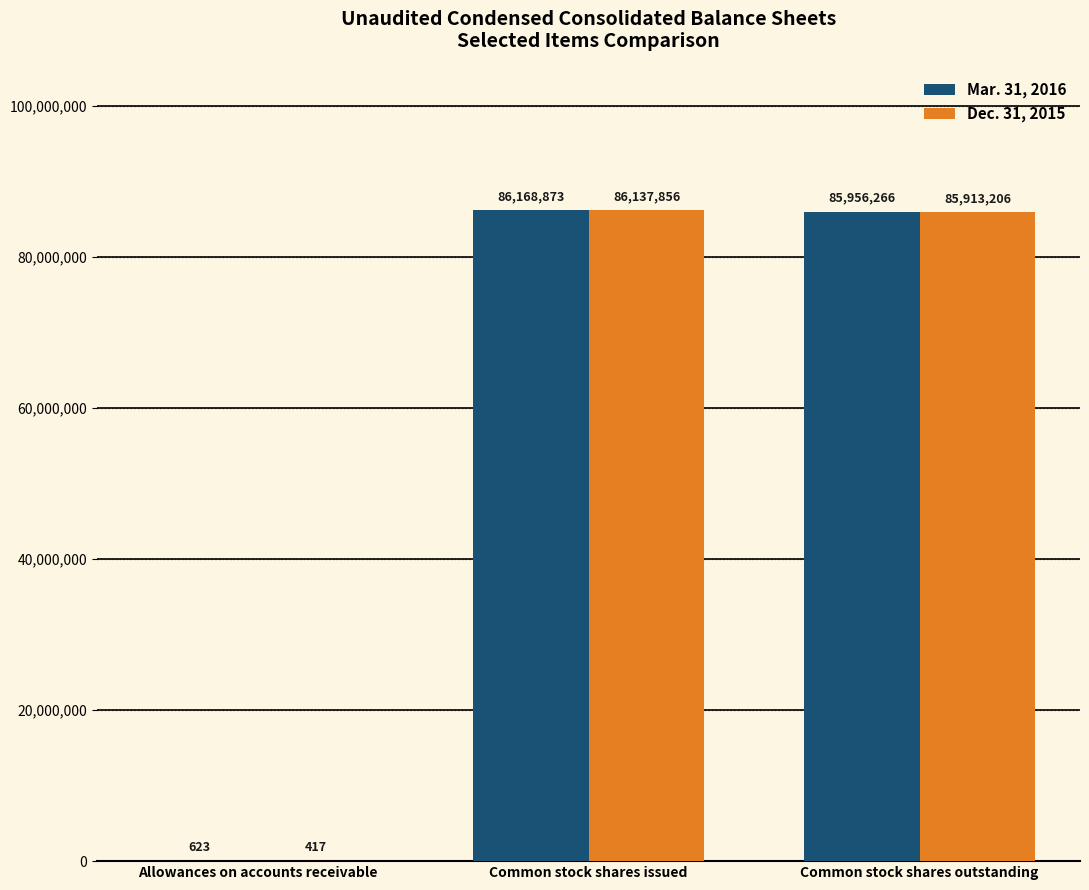

What is the maximum value for Mar. 31, 2016?

86168873